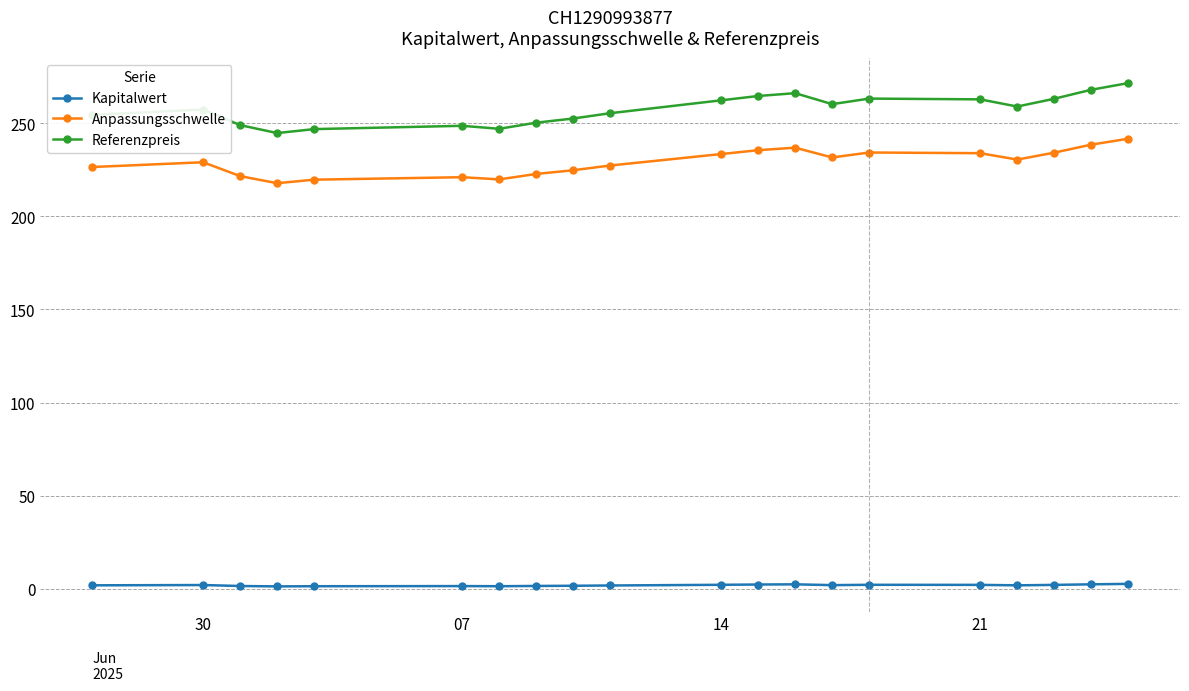

What are all the series names shown in the legend?

Kapitalwert, Anpassungsschwelle, Referenzpreis